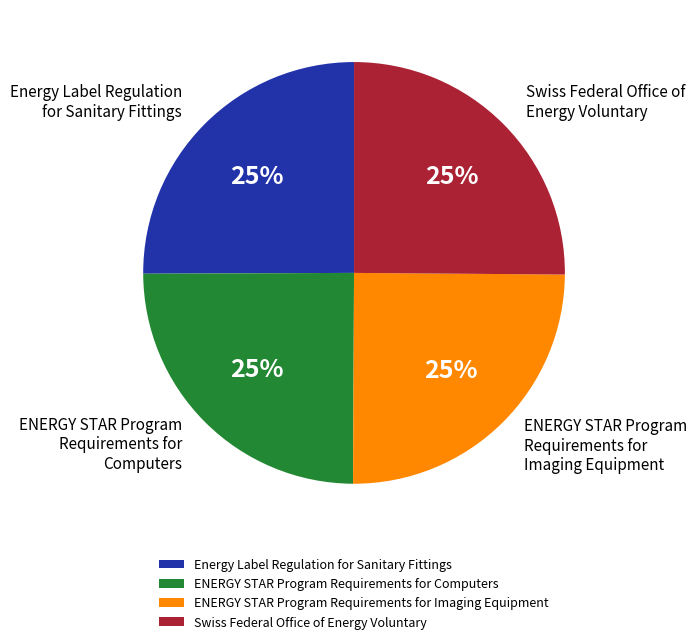

To the nearest percent, what is the combined percentage of ENERGY STAR Program Requirements for Computers and ENERGY STAR Program Requirements for Imaging Equipment?

50%